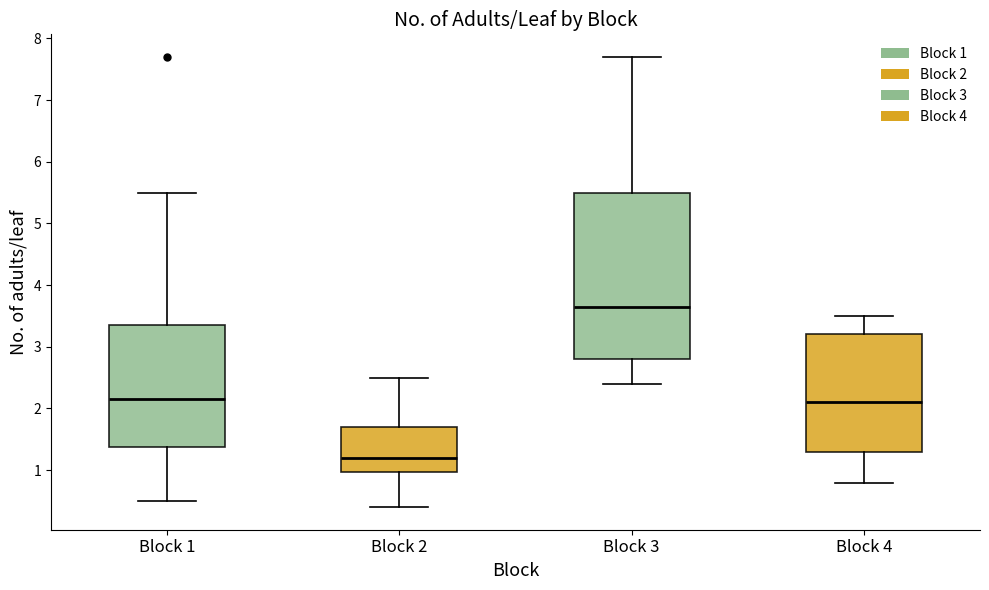

Reading left to right, transcribe this box plot: for each box, give where its median line is, the range the box spans, and where its two whiskers end, as read against the y-axis. The values are not printed on the chart, so give them approximately, as read against the axis.

Block 1: median 2.2, box 1.4 to 3.4, whiskers 0.5 to 5.5
Block 2: median 1.2, box 1.0 to 1.7, whiskers 0.4 to 2.5
Block 3: median 3.7, box 2.8 to 5.5, whiskers 2.4 to 7.7
Block 4: median 2.1, box 1.3 to 3.2, whiskers 0.8 to 3.5